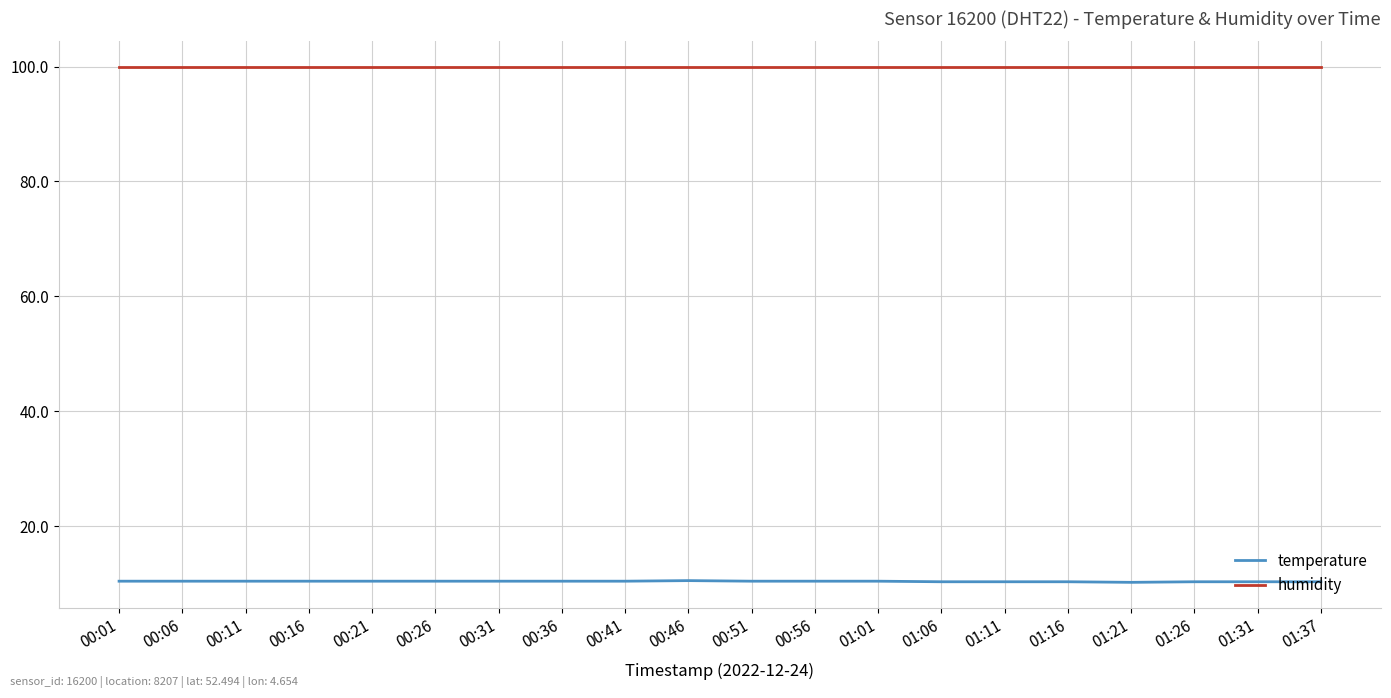

What is the maximum value shown in the chart?

99.9